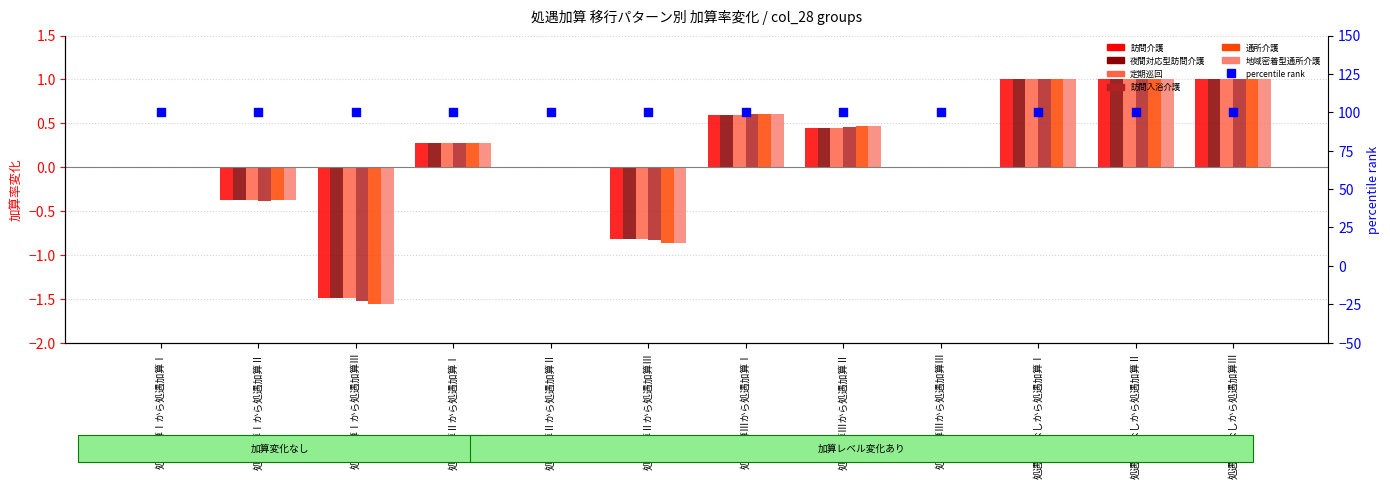

At how many categories does at least one series exceed 0?

6